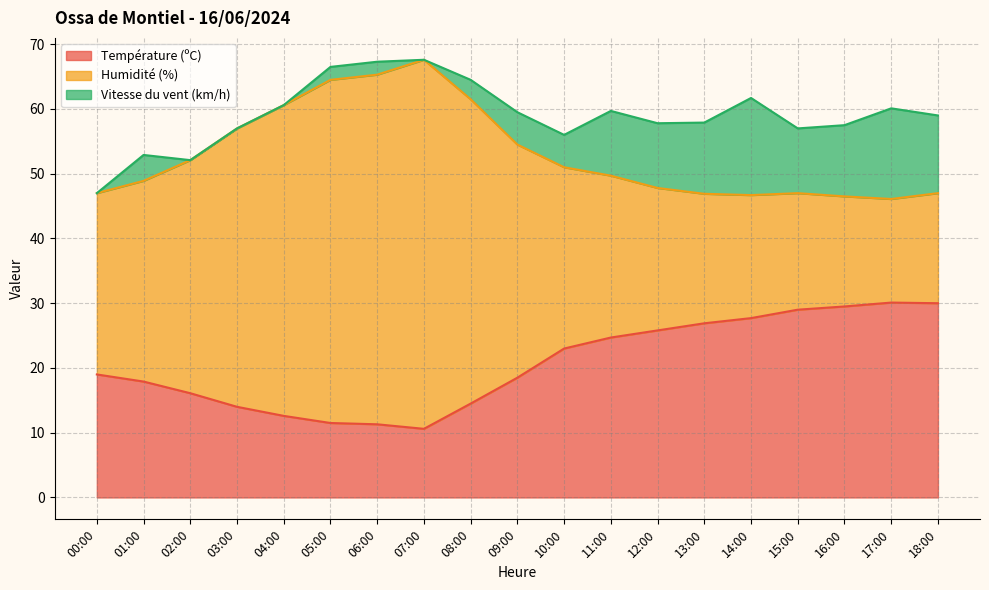

Which category has the lowest value in the Vitesse du vent (km/h) series?

00:00